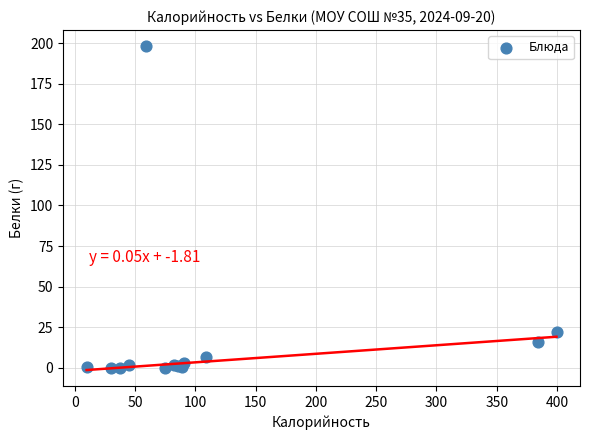

What Y value in the scatter plot is closest to 99?

21.8